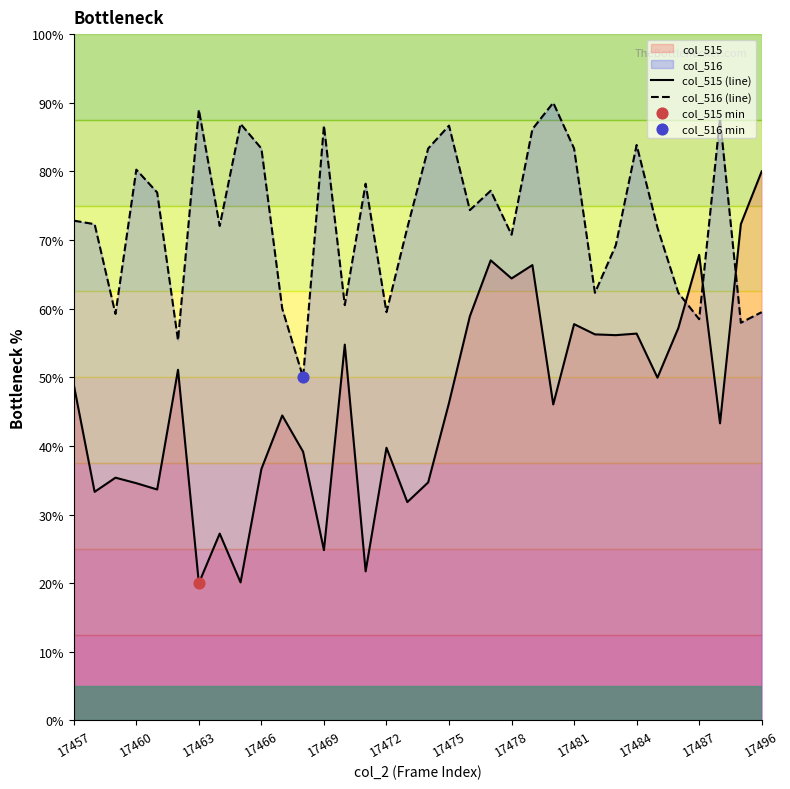

Which series has the largest total across all categories?

col_516 (line)